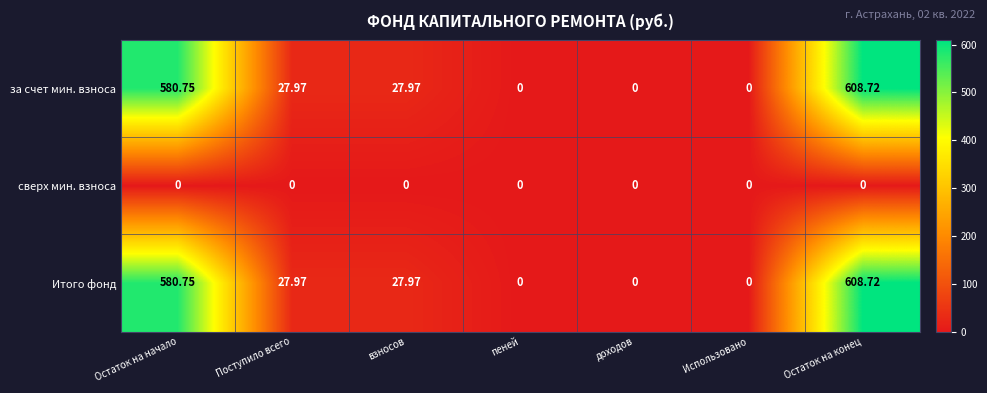

How many data points does each series have?

7